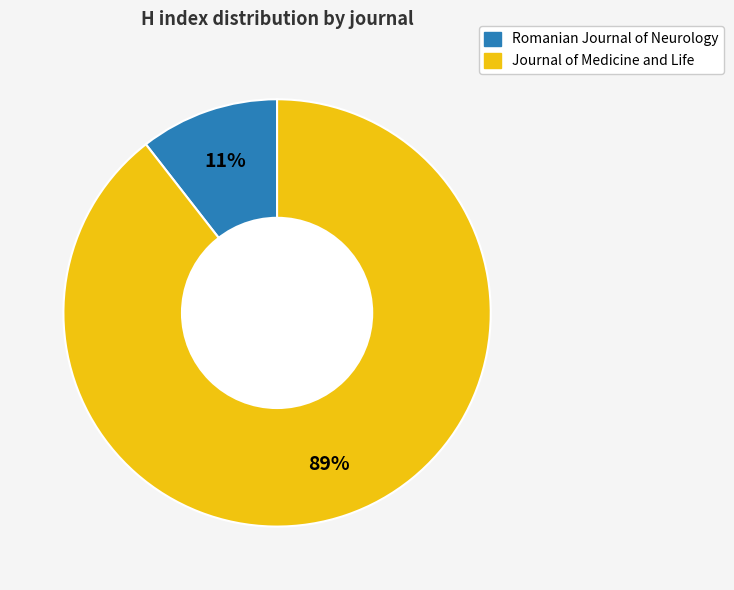

How many slices are in this pie chart?

2